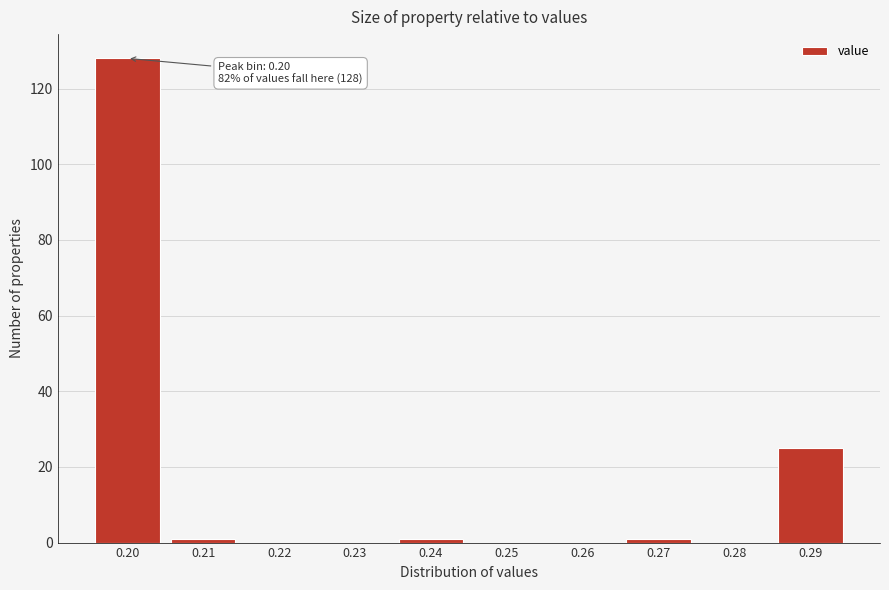

Reading left to right, list all the values displayed in this chart.

0.20=128	0.21=1	0.22=0	0.23=0	0.24=1	0.25=0	0.26=0	0.27=1	0.28=0	0.29=25